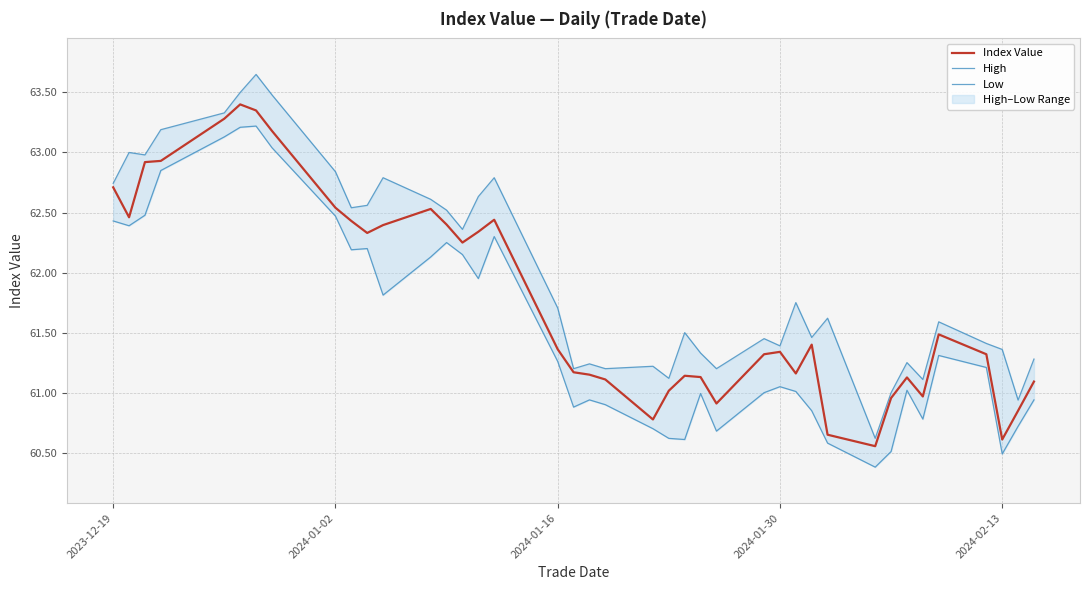

What is the value of the Low point at the 12th from the left?

61.8